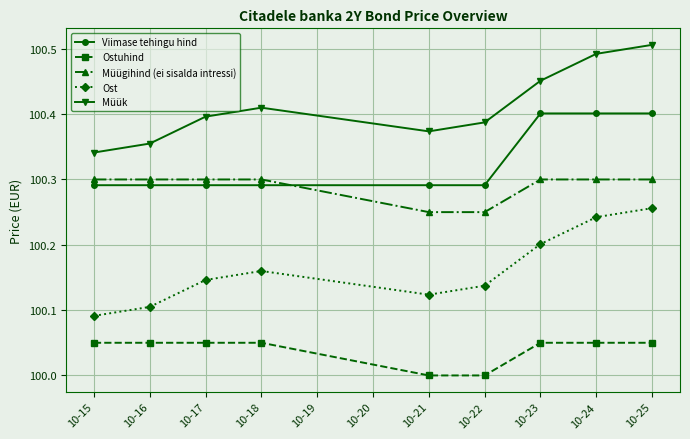

Which series has the largest total across all categories?

Müük